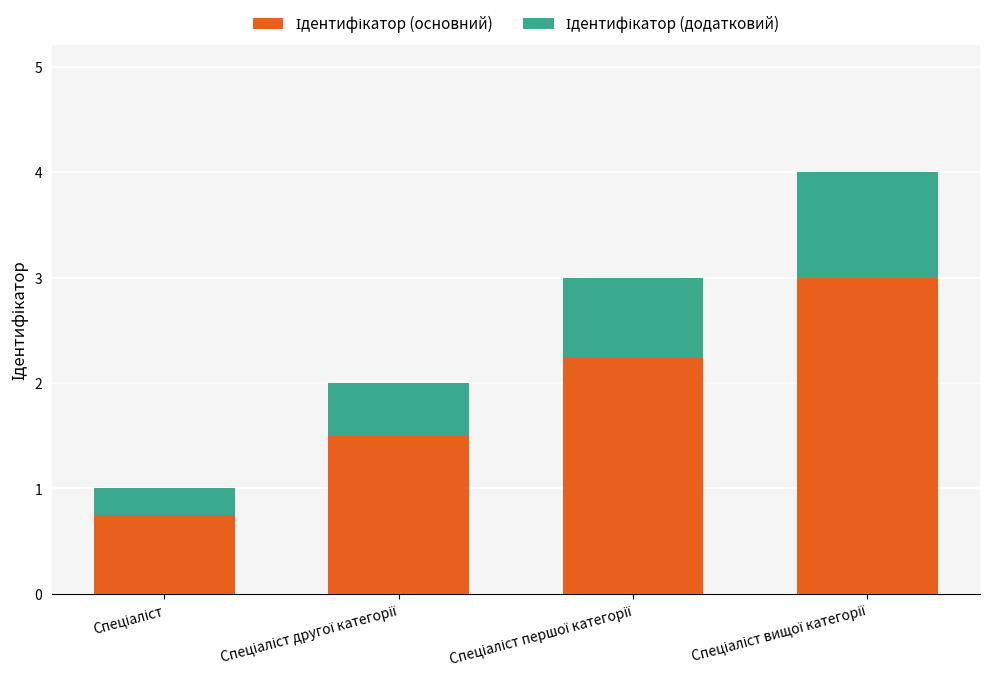

What is the label of the 1st bar from the right?

Спеціаліст вищої категорії